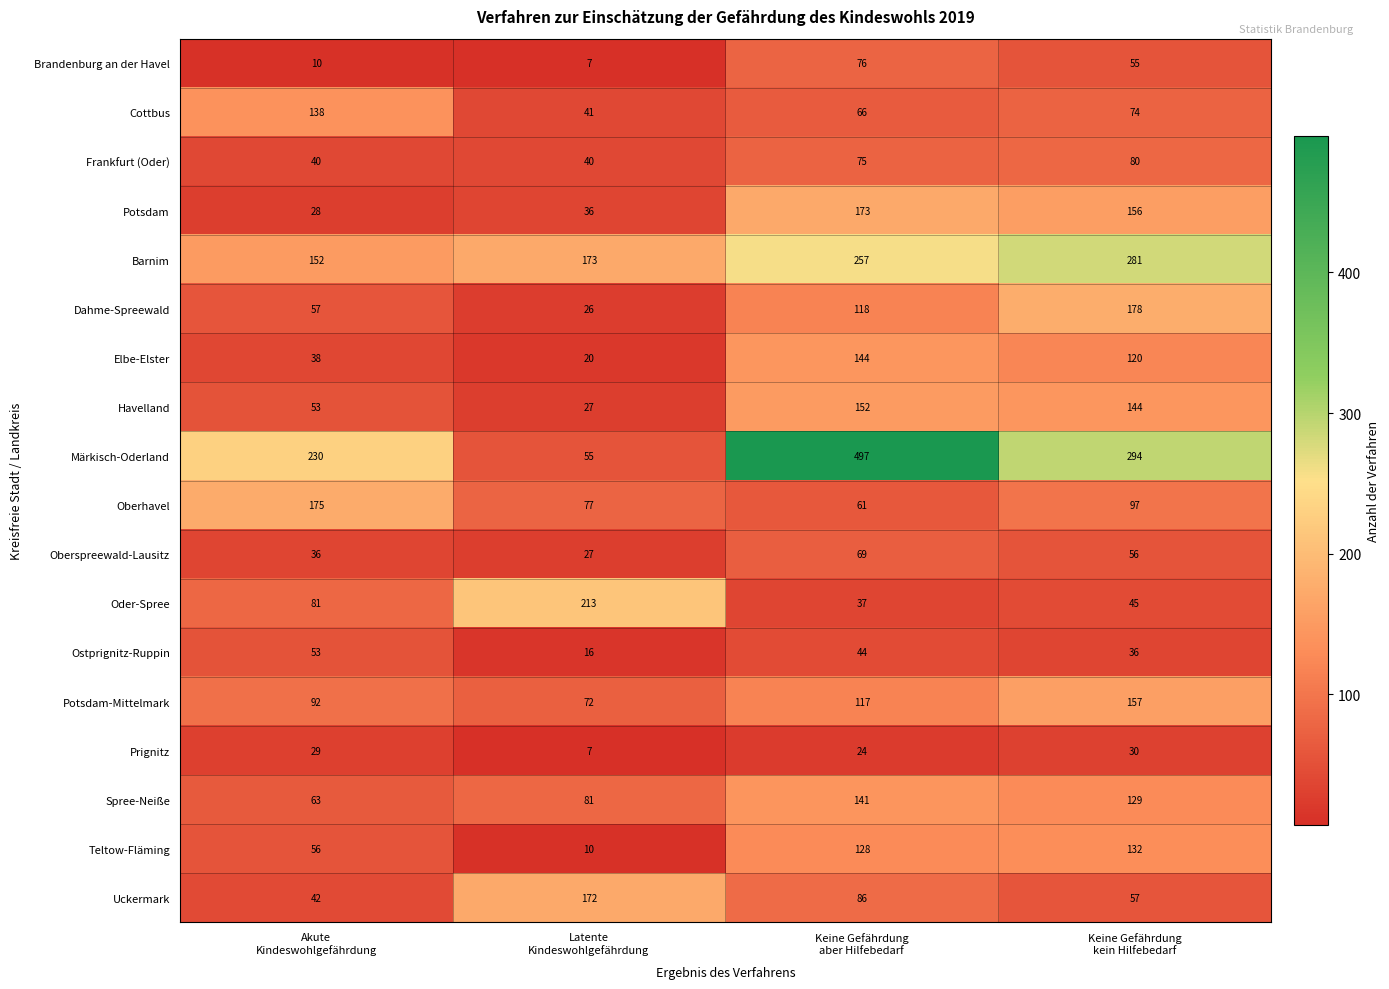

How many Frankfurt (Oder) values are between 40 and 80?

4